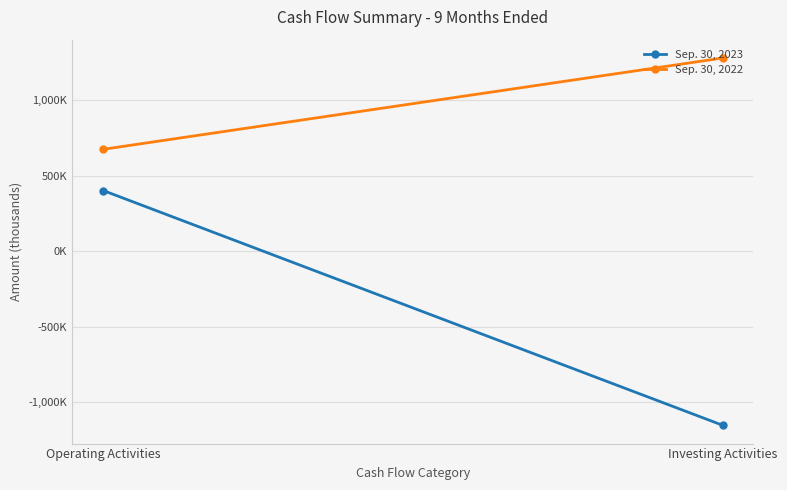

What is the difference between the highest and lowest values at Investing Activities?

2430464